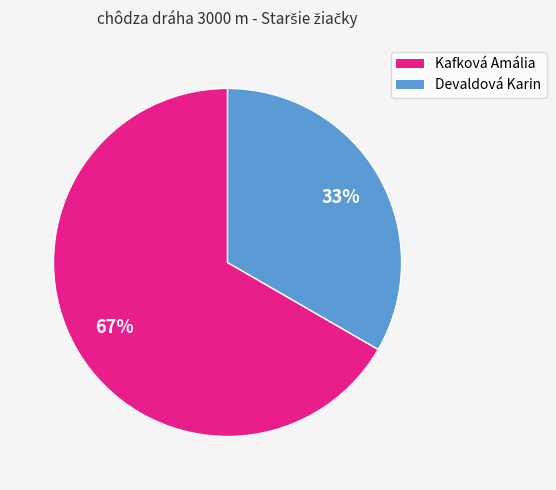

Is the sum of Kafková Amália and Devaldová Karin greater than half?

Yes